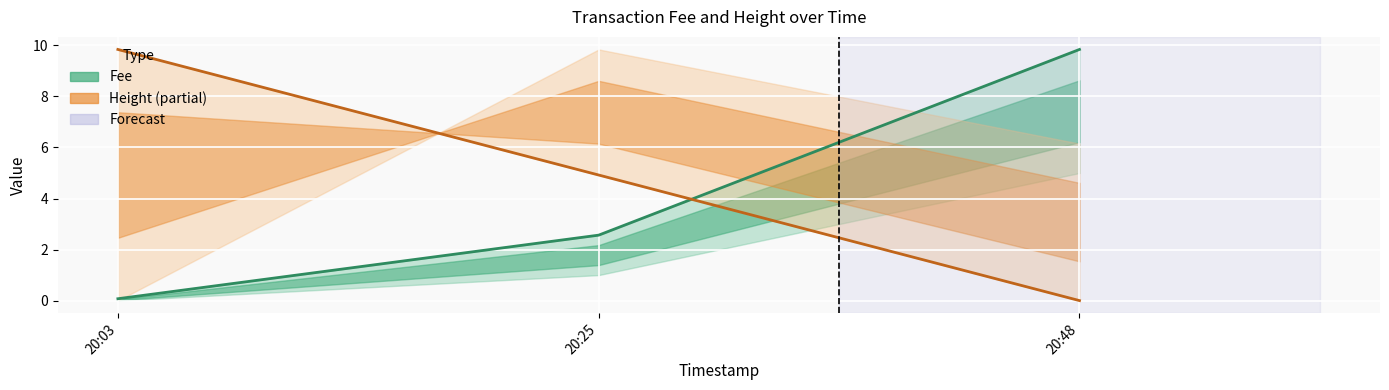

Which category has the highest value in the Height (norm) series?

20:03